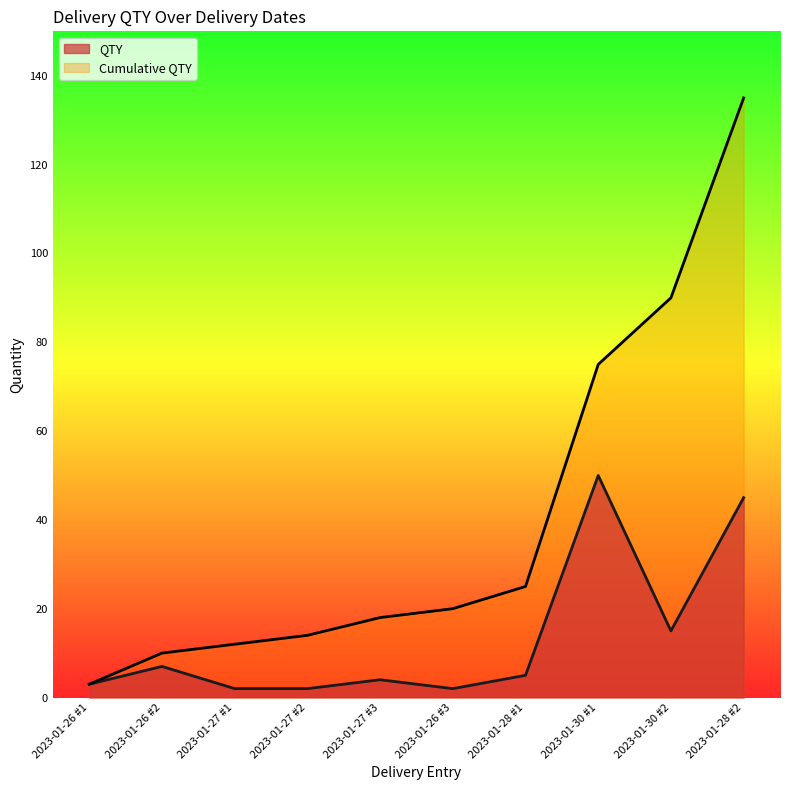

Which label corresponds to the smallest value in the chart?

2023-01-27 #1